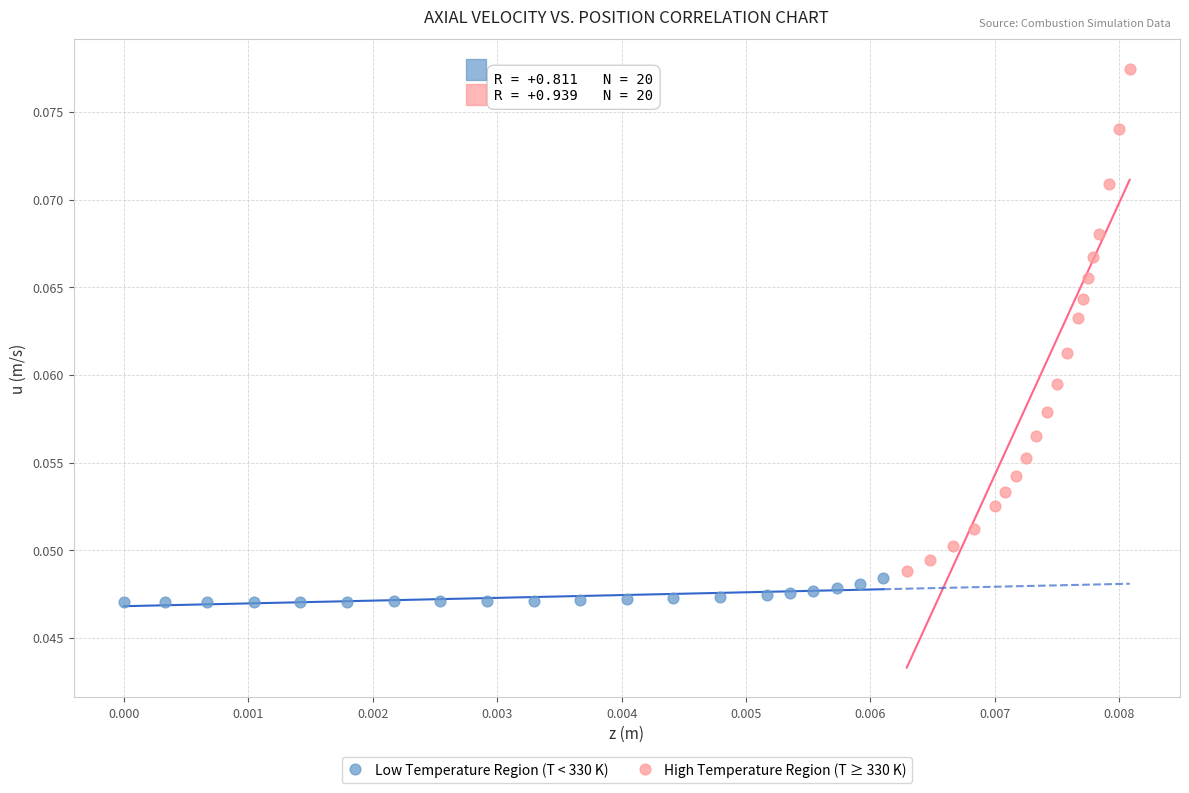

Which series reaches the minimum Y coordinate?

Low Temperature Region (T < 330 K)